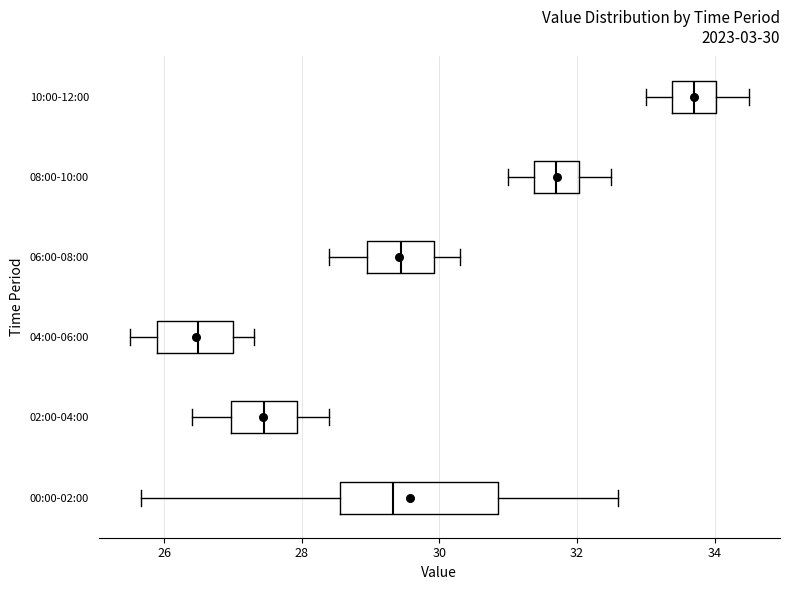

Which box's median line is the furthest to the left?

04:00-06:00